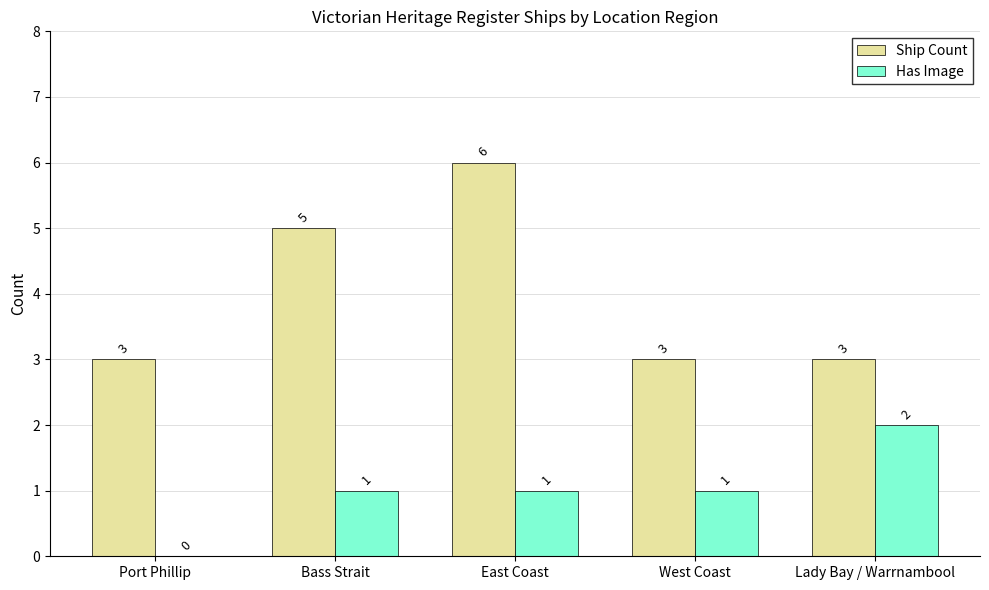

Between Port Phillip and Lady Bay / Warrnambool, which series saw the biggest shift?

Has Image